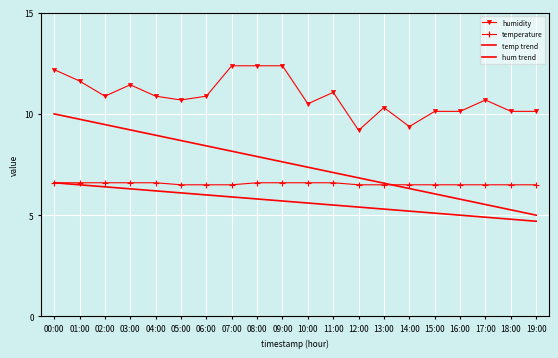

How many categories are shown in the chart?

20